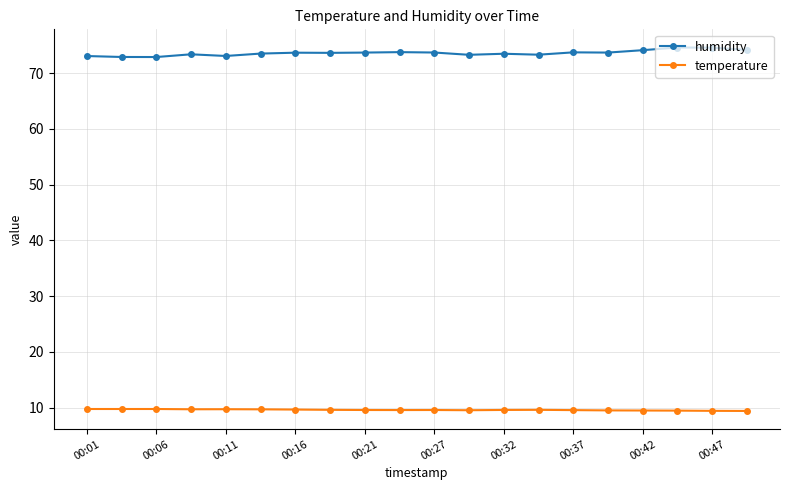

What is the value of the temperature point at the 17th from the left?

9.5